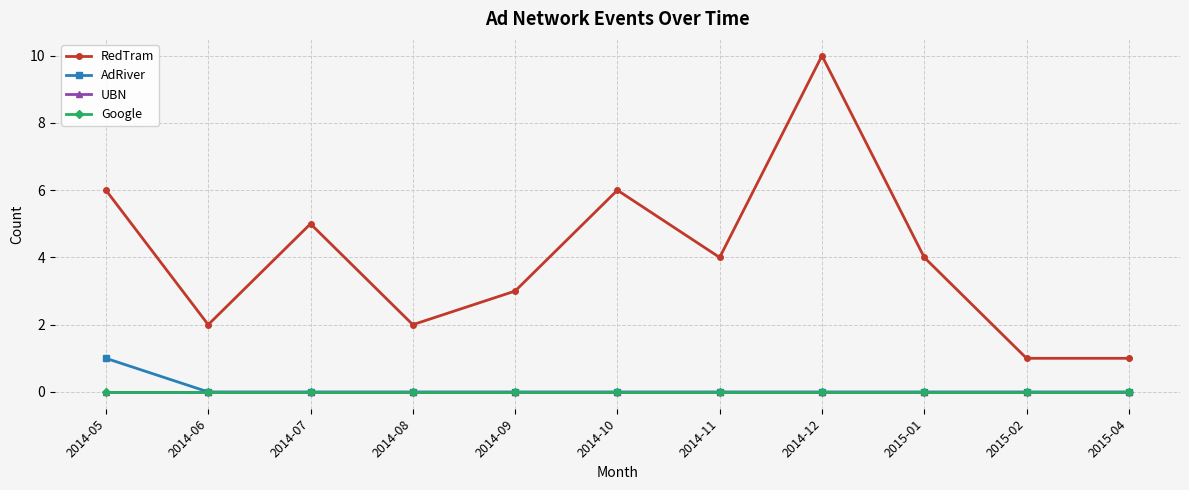

Reading left to right, transcribe all the data shown in this chart.

RedTram: 6	2	5	2	3	6	4	10	4	1	1
AdRiver: 1	0	0	0	0	0	0	0	0	0	0
UBN: 0	0	0	0	0	0	0	0	0	0	0
Google: 0	0	0	0	0	0	0	0	0	0	0